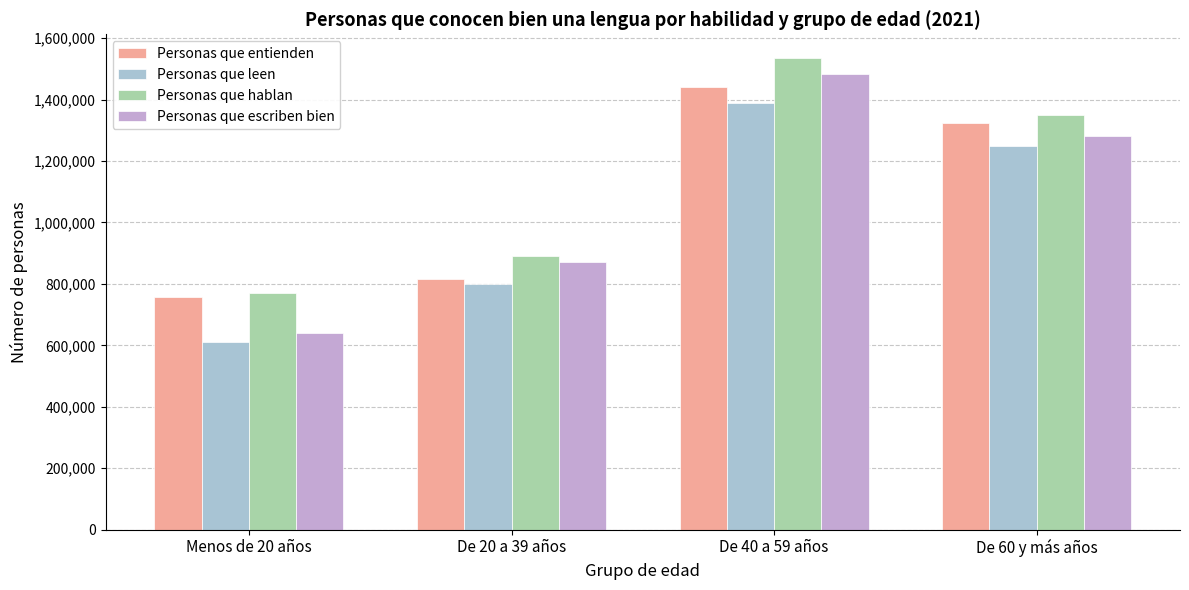

What position from the right is De 60 y más años?

1